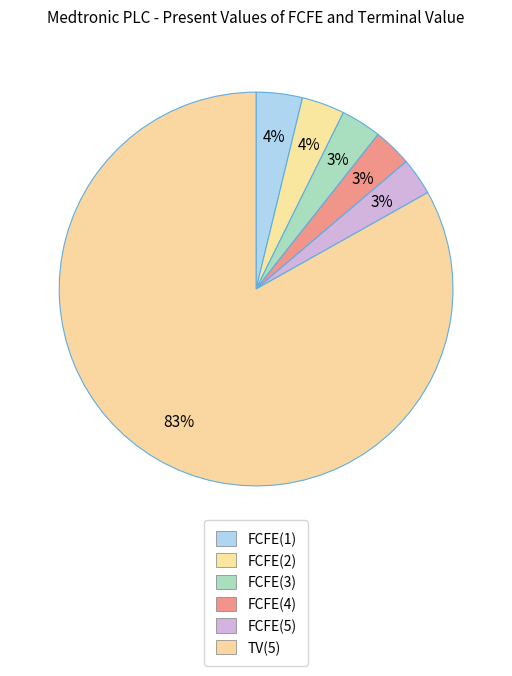

Is it true that FCFE(3) is 10% of the pie?

False